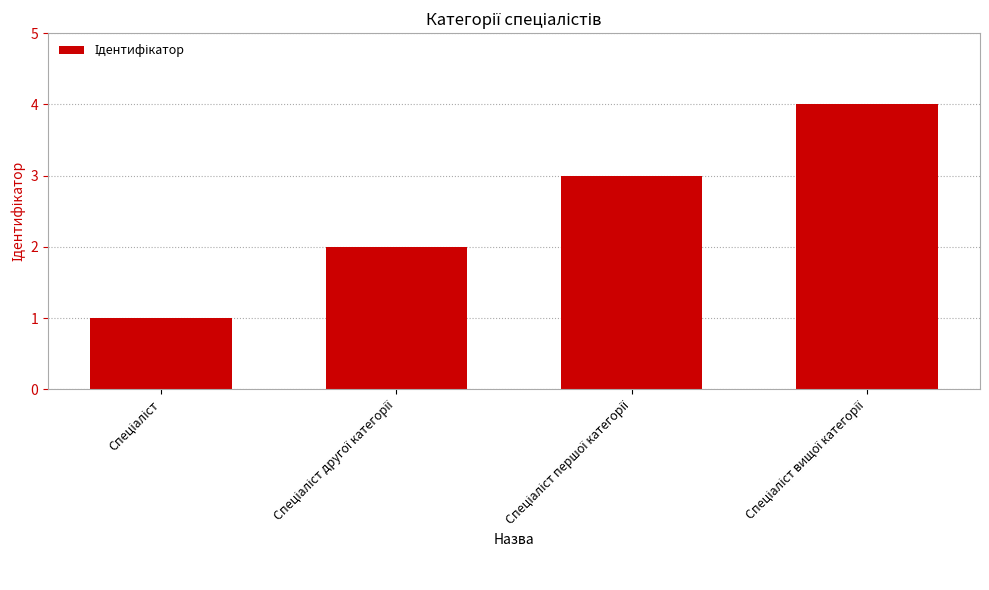

What is the sum of all values?

10